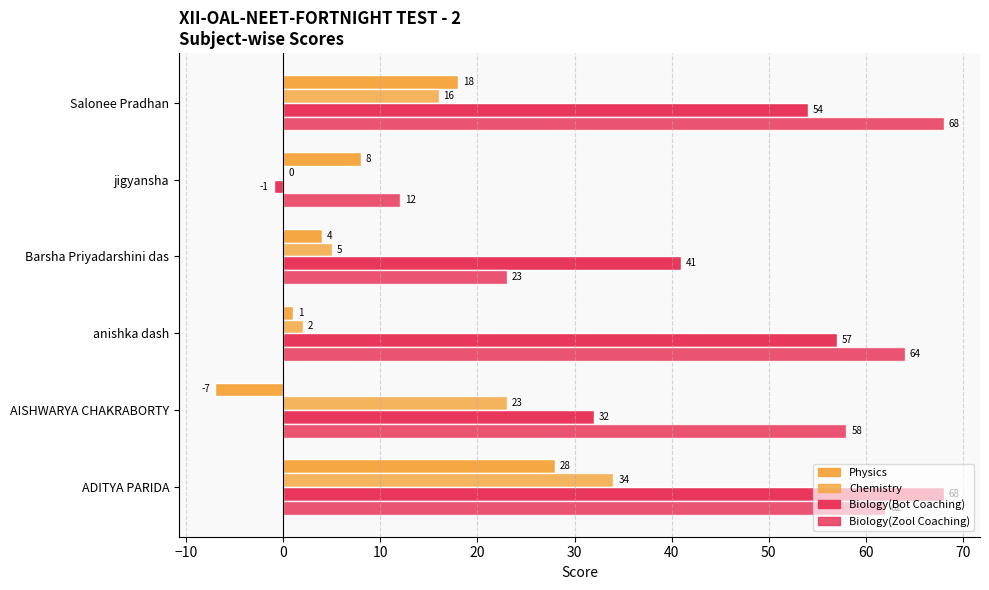

How many series are shown in this chart?

4